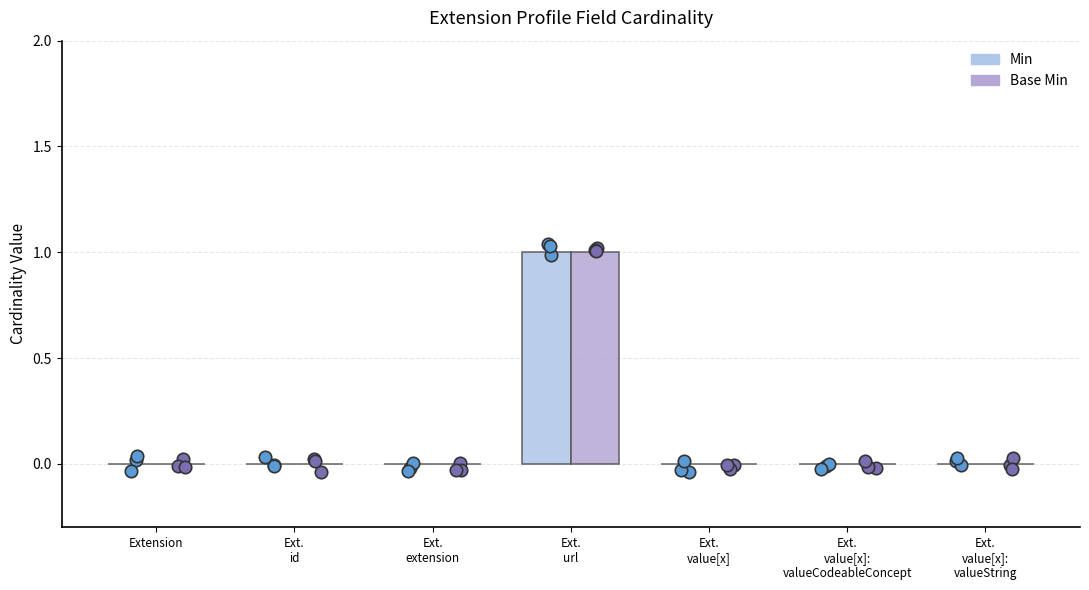

Is the value of Base Min at Ext.
value[x] greater than the value of Min at Ext.
extension?

No